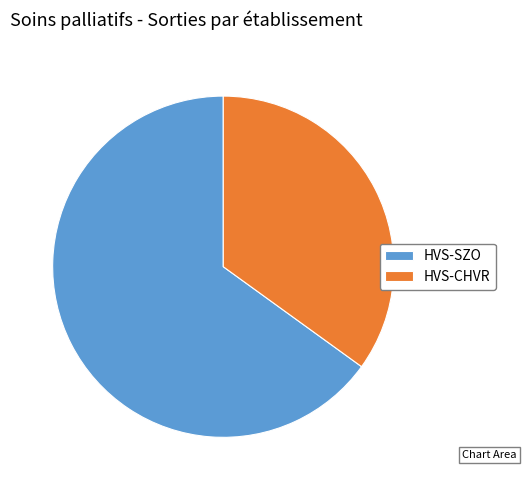

Is it true that HVS-CHVR is 30% of the pie?

False